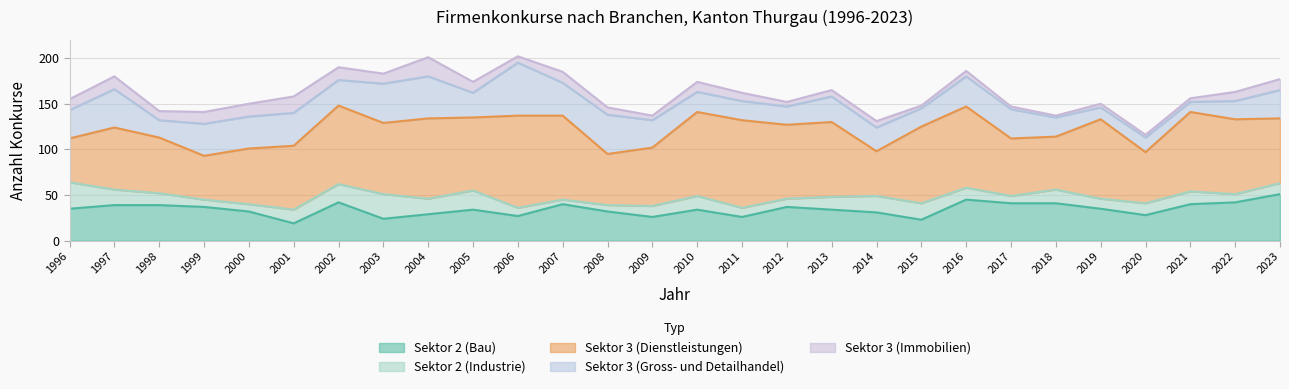

True or false: Sektor 3 (Dienstleistungen) and Sektor 2 (Bau) intersect in this chart.

False